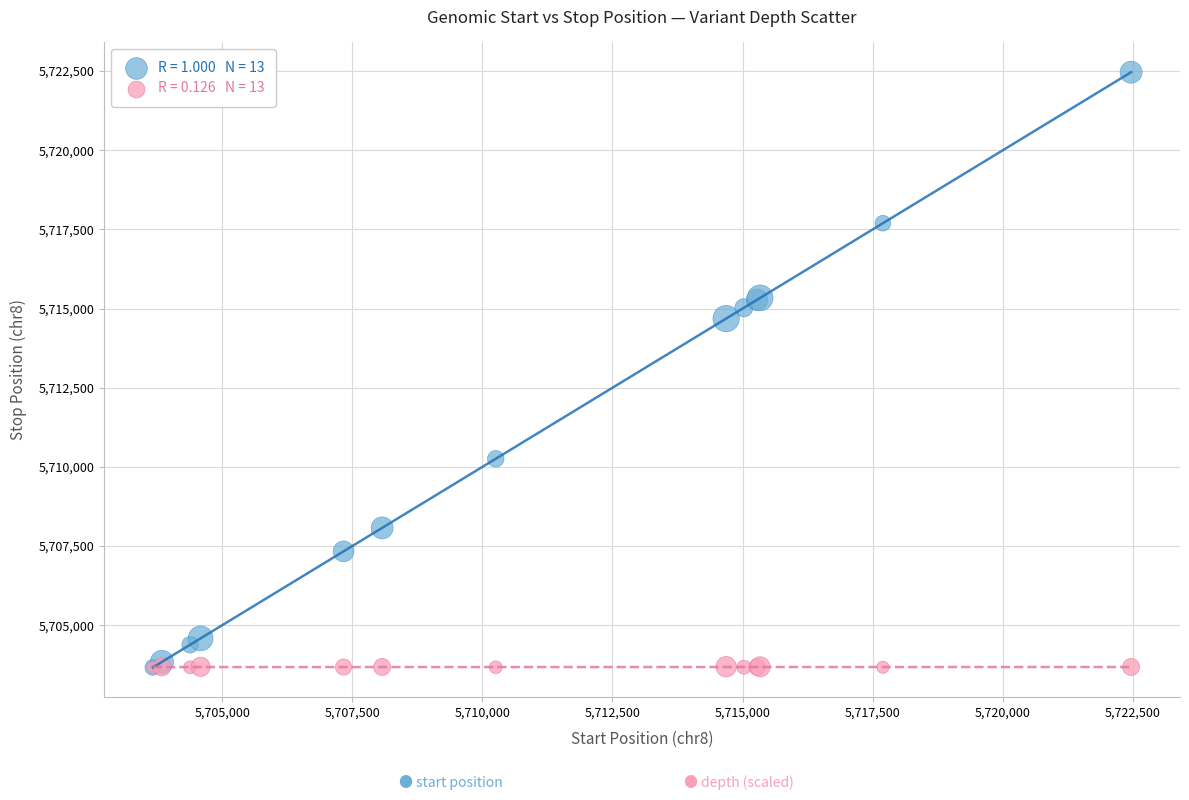

Across all series, what Y value is closest to 5713067?

5714685